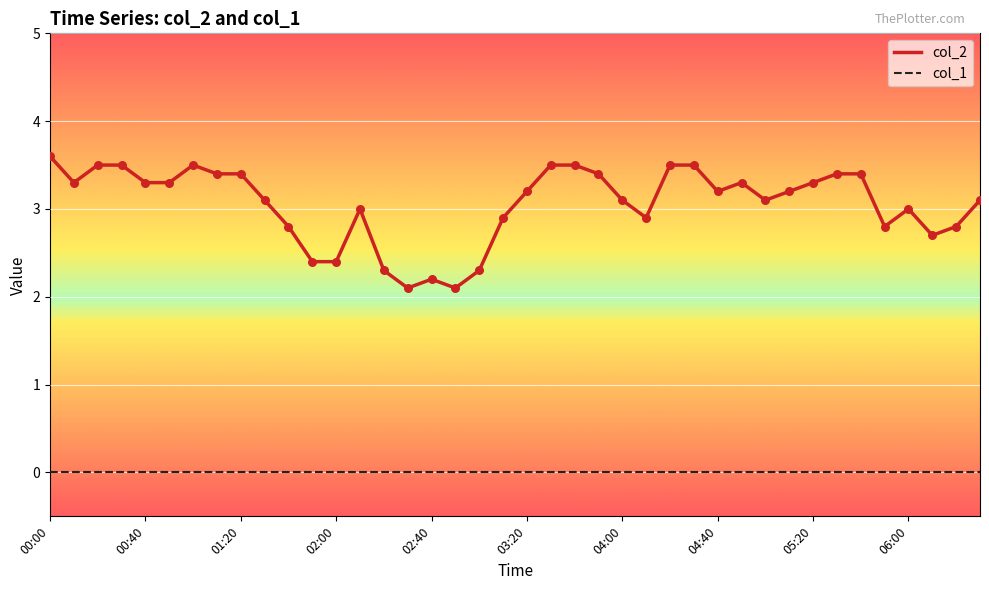

True or false: col_1 and col_2 intersect in this chart.

False